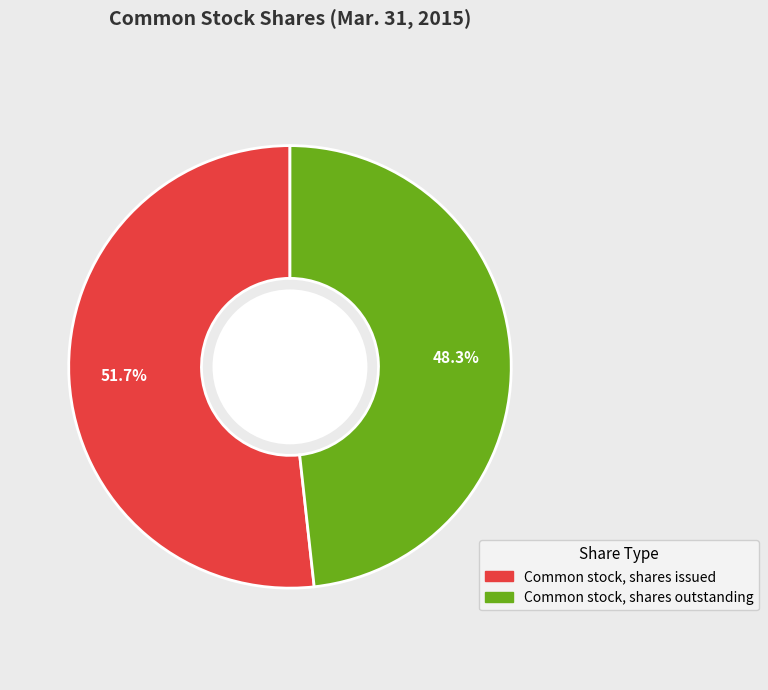

True or false: Common stock, shares outstanding accounts for 54% of the total.

False